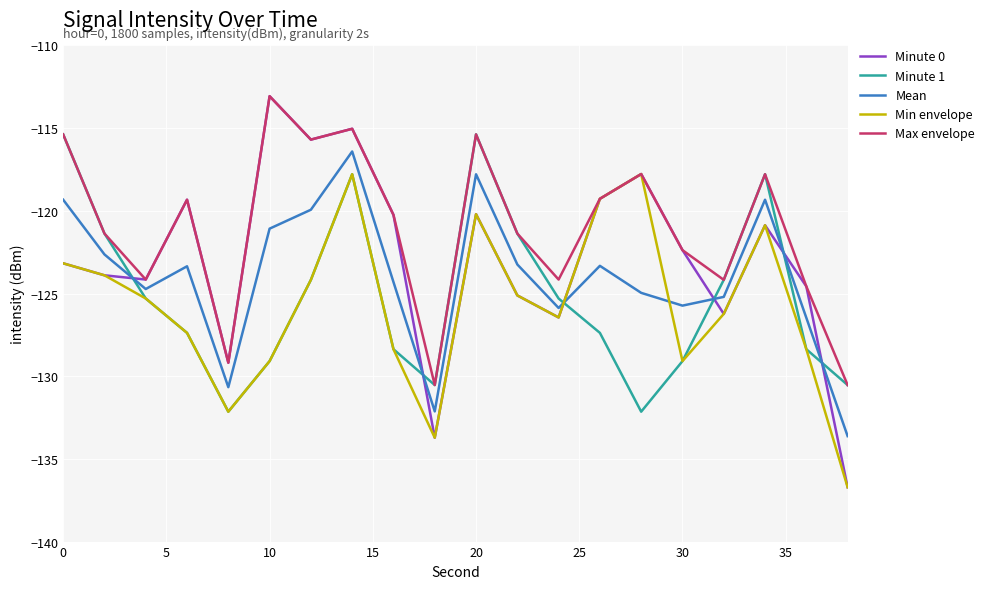

How many times do Min envelope and Mean cross each other?

2